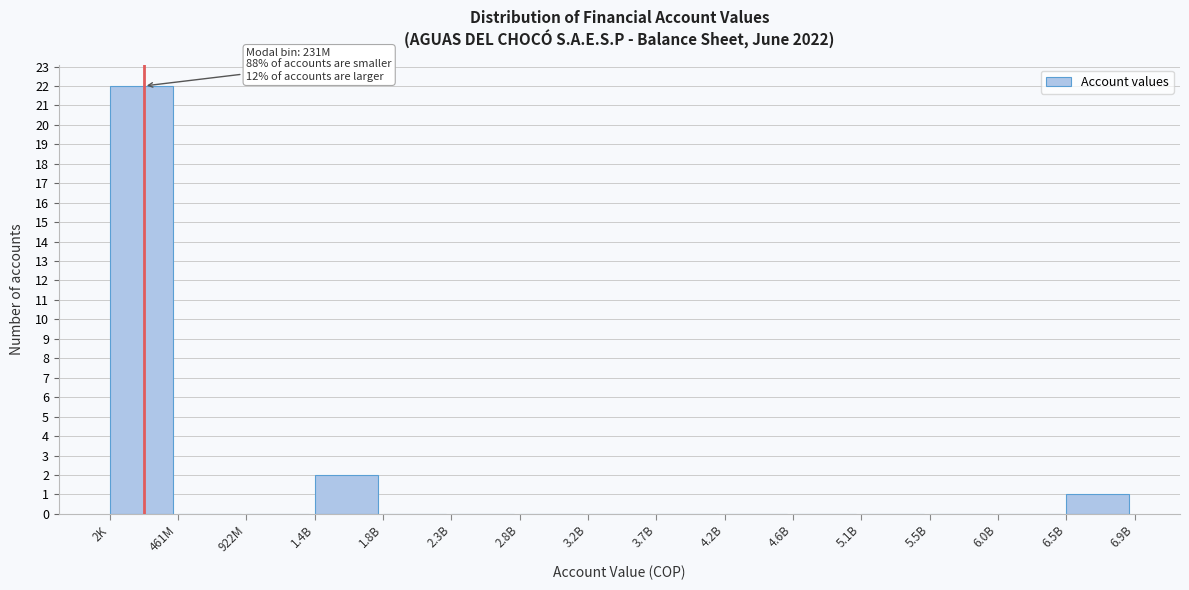

Reading left to right, what are all the values shown in this chart?

2K=22	461M=0	922M=0	1.4B=2	1.8B=0	2.3B=0	2.8B=0	3.2B=0	3.7B=0	4.2B=0	4.6B=0	5.1B=0	5.5B=0	6.0B=0	6.5B=1